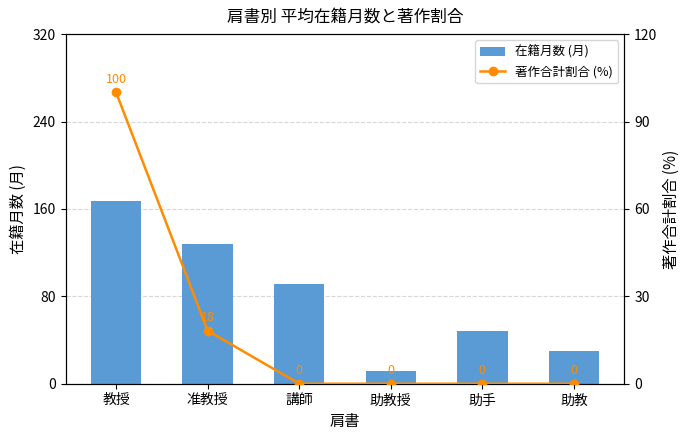

Are the bars grouped side by side (vs. stacked)?

Yes